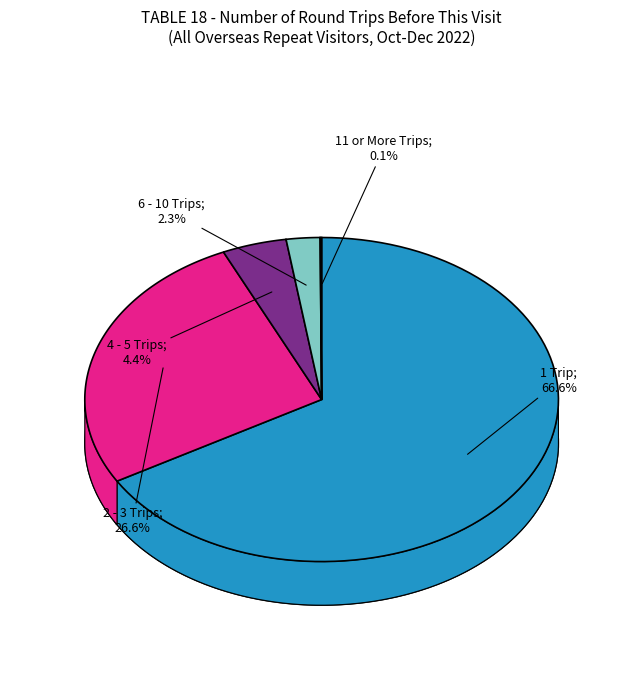

Is it true that 1 Trip is 81% of the pie?

False